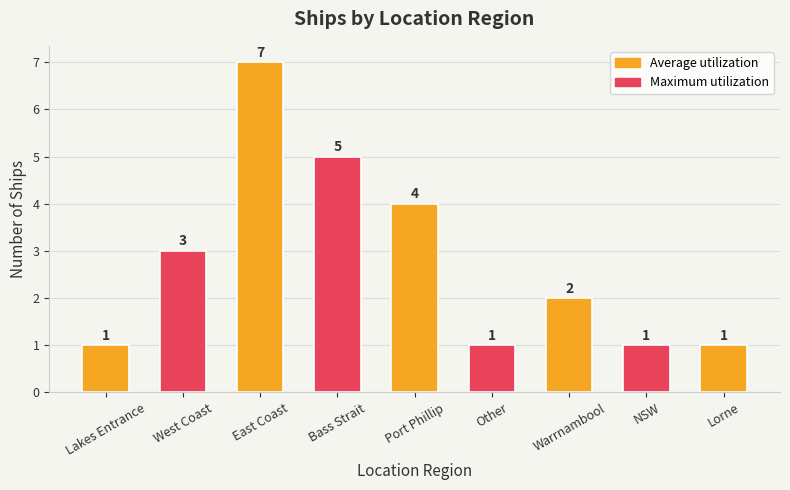

How many values are between 1 and 4?

7